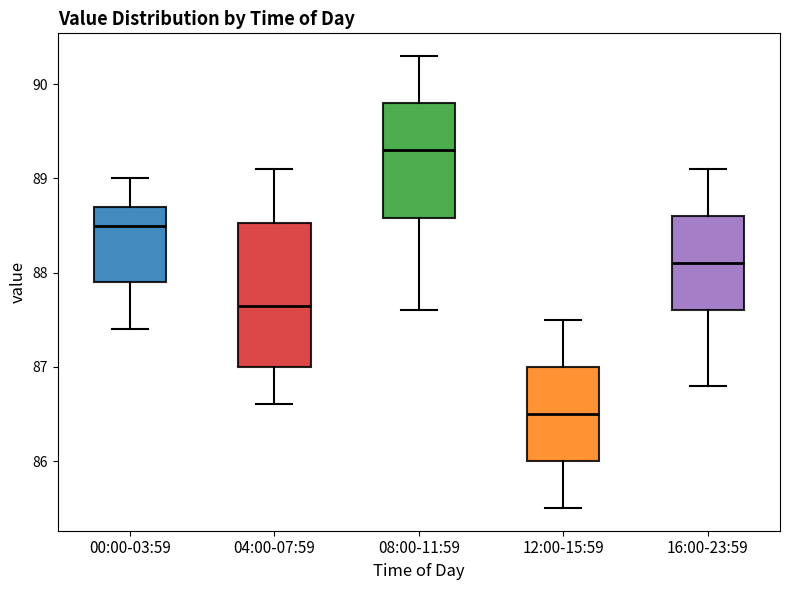

Reading left to right, read every box against the y-axis: the position of its median line, the range the box covers, and the ends of its whiskers. The values are not printed on the chart, so give them approximately, as read against the axis.

00:00-03:59: median 88.5, box 87.9 to 88.7, whiskers 87.4 to 89.0
04:00-07:59: median 87.7, box 87.0 to 88.5, whiskers 86.6 to 89.1
08:00-11:59: median 89.3, box 88.6 to 89.8, whiskers 87.6 to 90.3
12:00-15:59: median 86.5, box 86.0 to 87.0, whiskers 85.5 to 87.5
16:00-23:59: median 88.1, box 87.6 to 88.6, whiskers 86.8 to 89.1